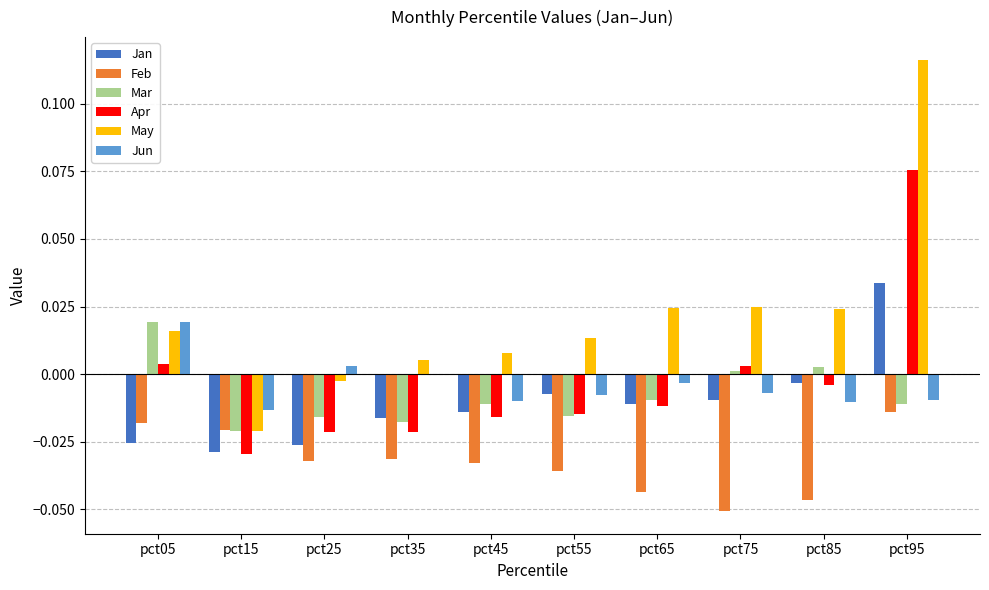

What are all the series names shown in the legend?

Jan, Feb, Mar, Apr, May, Jun